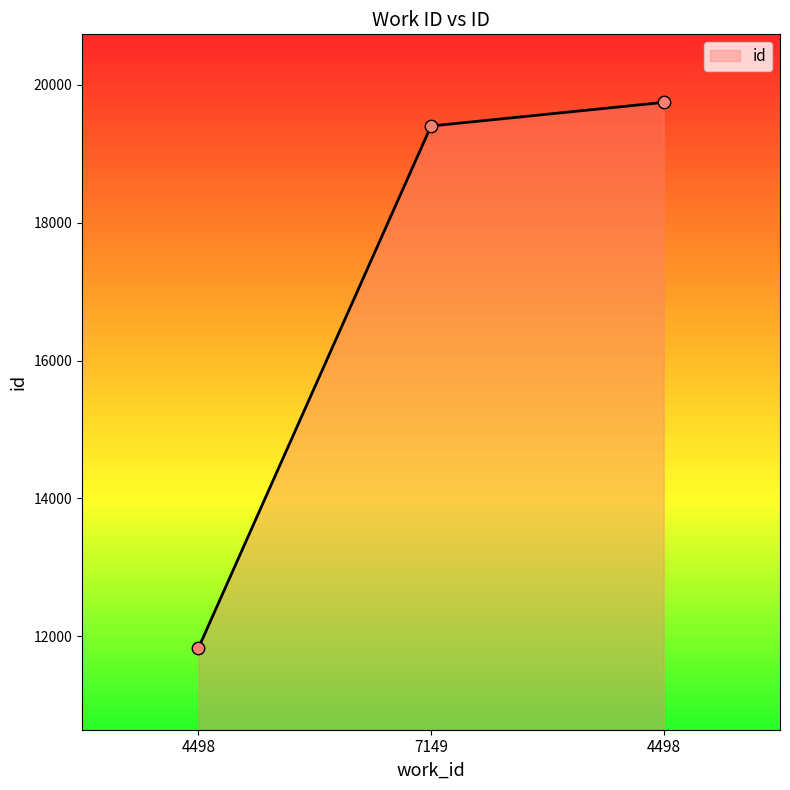

Between 7149 and 4498, which is larger?

4498